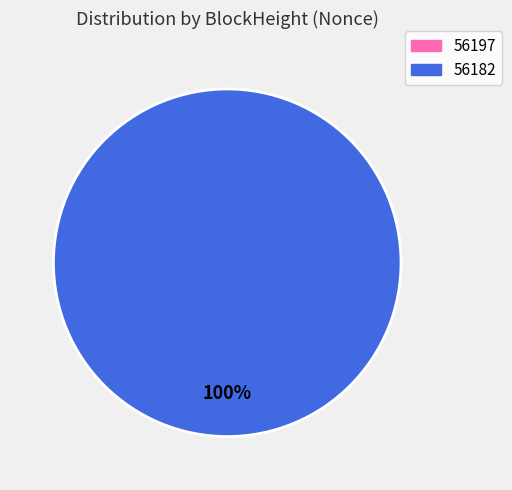

True or false: 56197 accounts for 12% of the total.

False